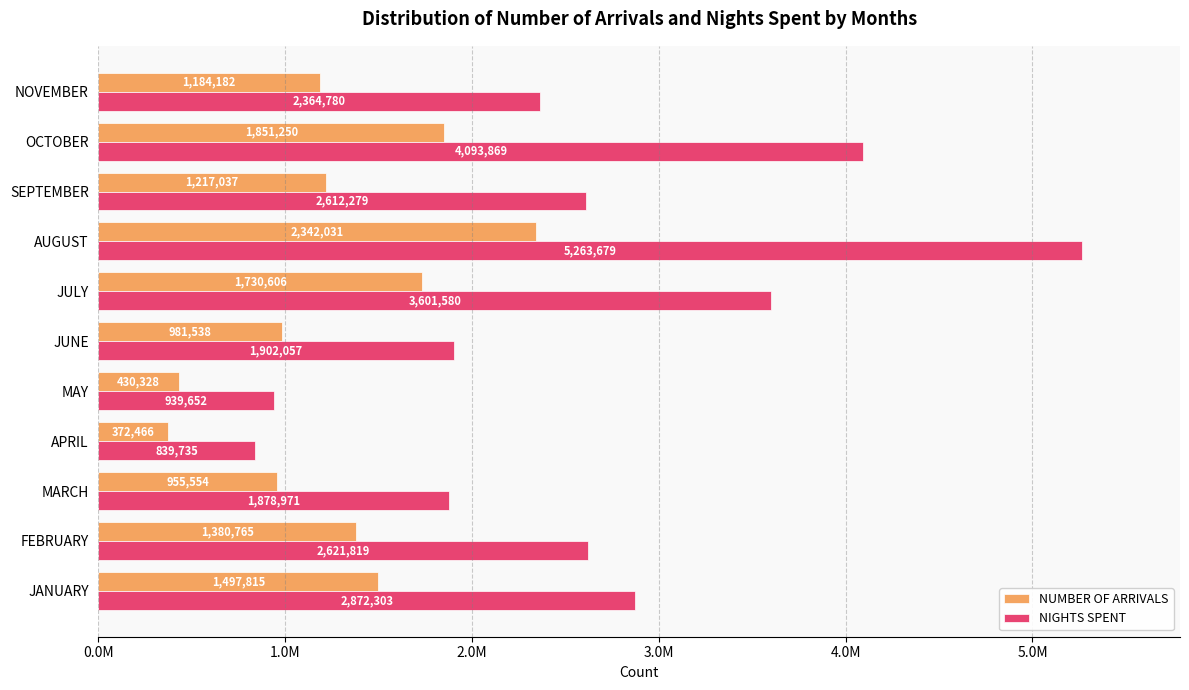

Which series has the widest spread of values?

NIGHTS SPENT